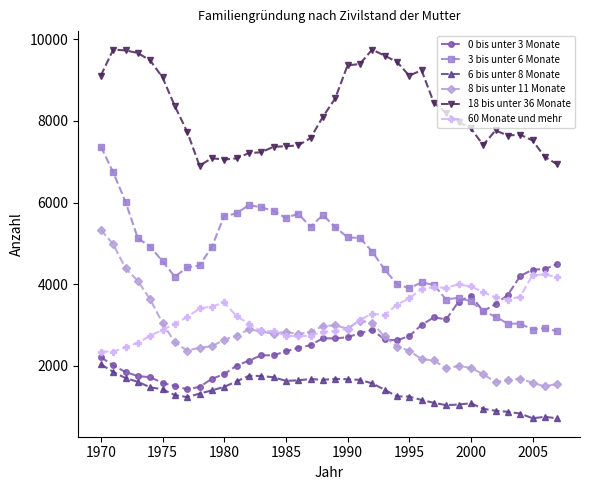

True or false: 6 bis unter 8 Monate has more than 0 points higher than both neighbors.

True